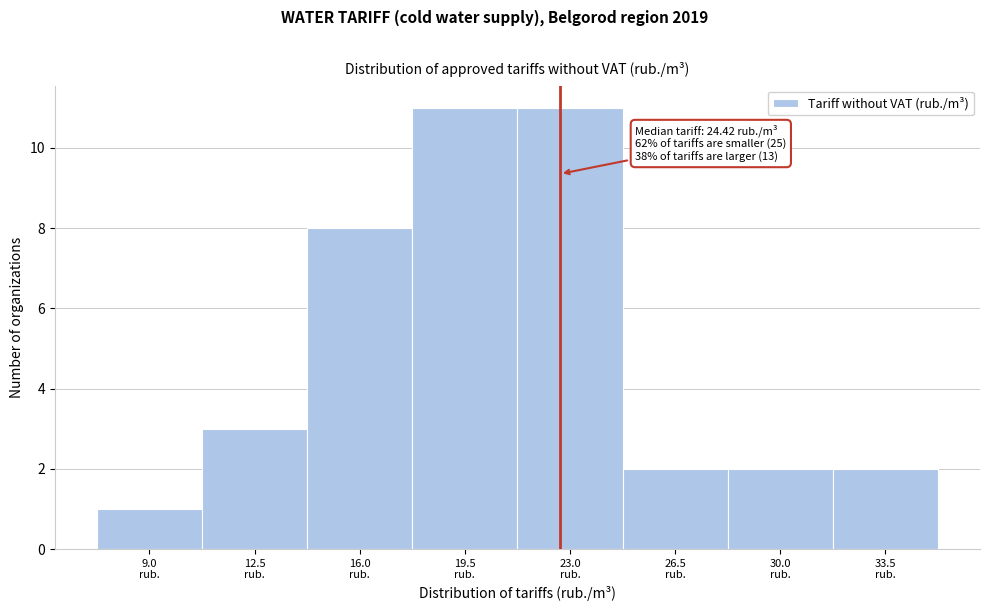

Reading left to right, list all the values displayed in this chart.

1	3	8	11	11	2	2	2